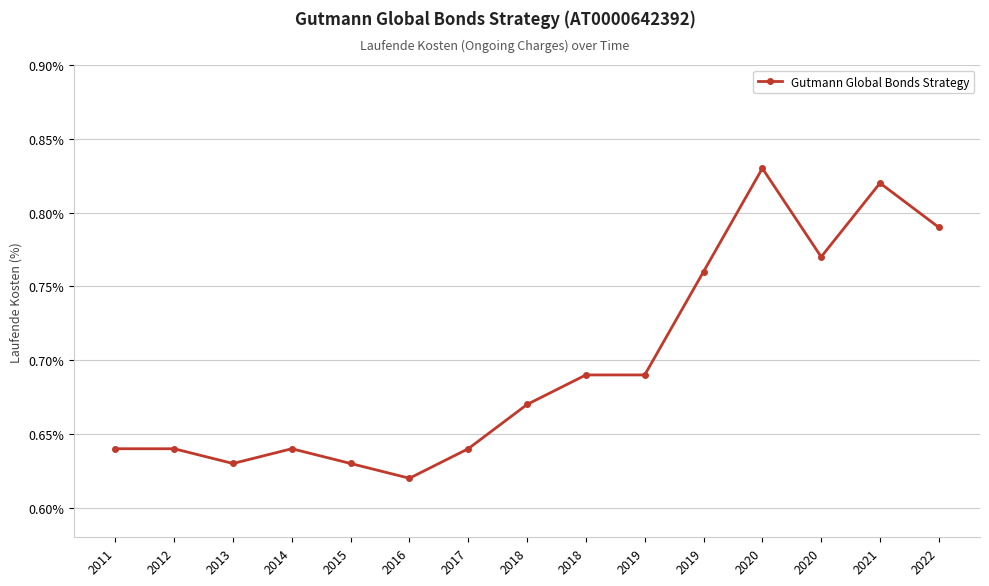

What is the value of the 2nd point from the left?

0.6